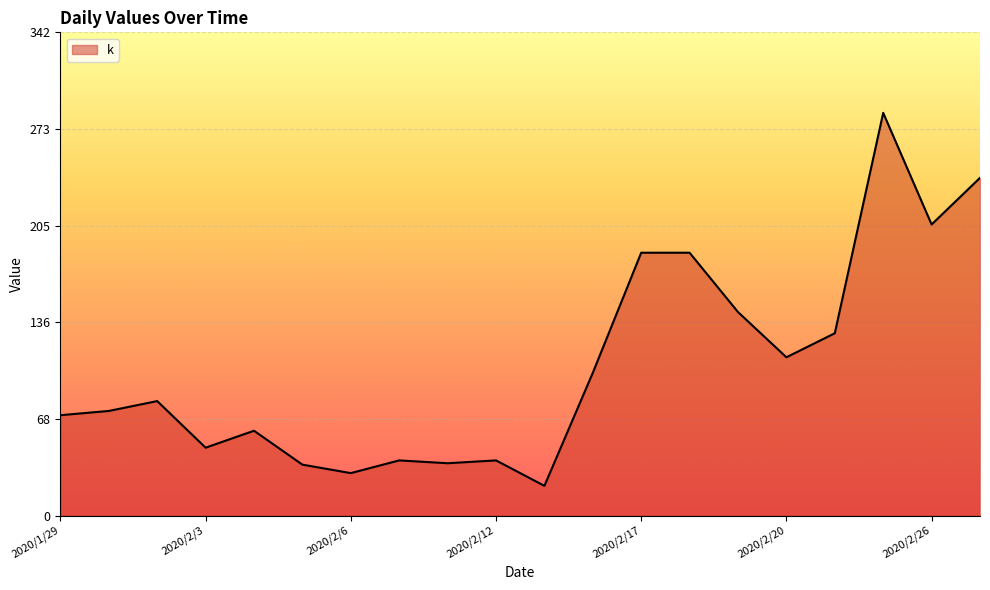

What is the minimum value shown in the chart?

21